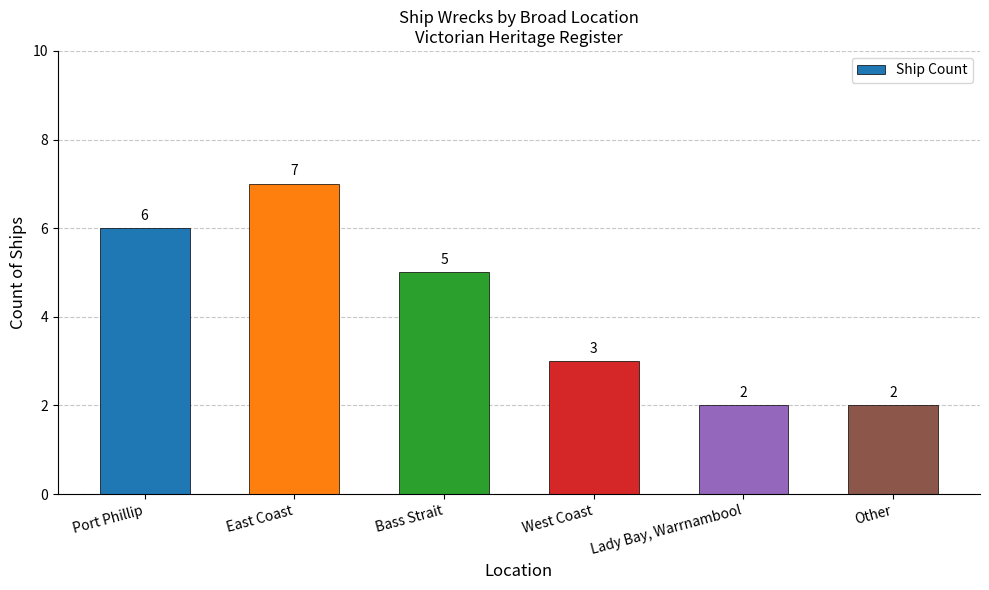

What is the label of the 6th bar from the right?

Port Phillip